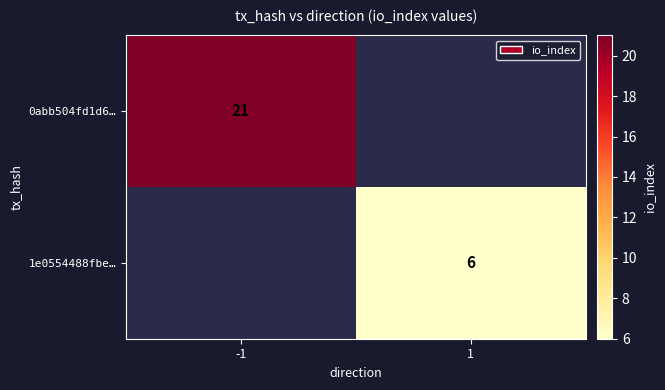

True or false: 0abb504fd1d6… has a value of 21 at -1.

True